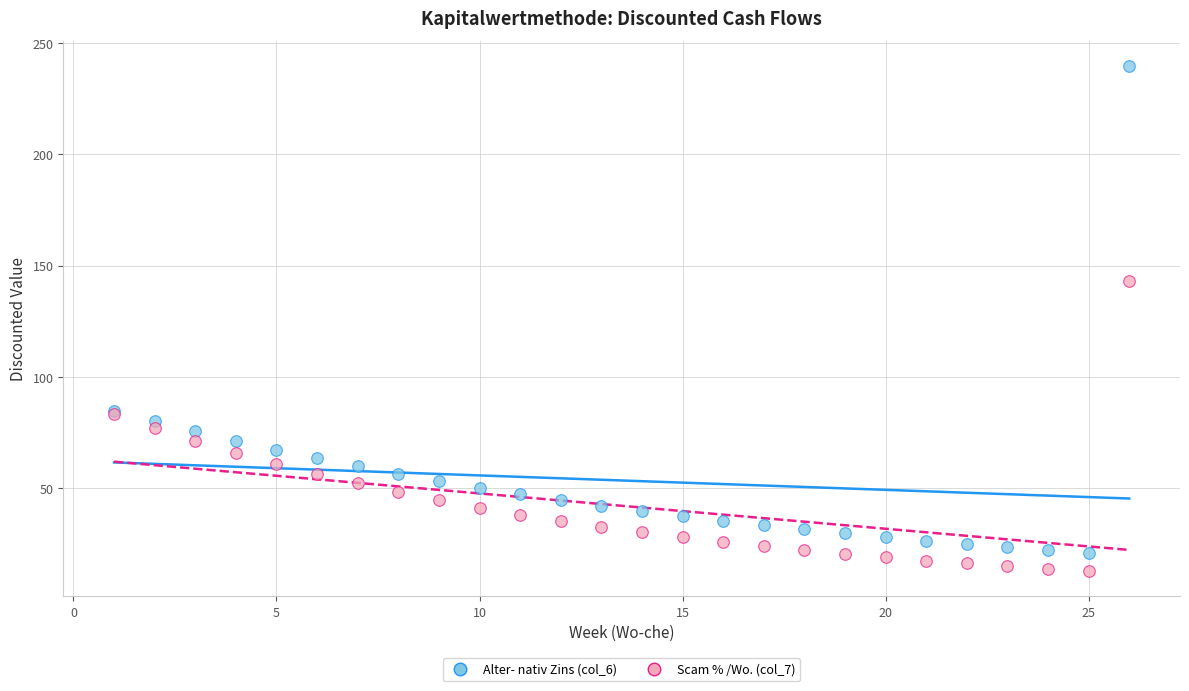

Which series contains the lowest Y value?

Scam % /Wo. (col_7)